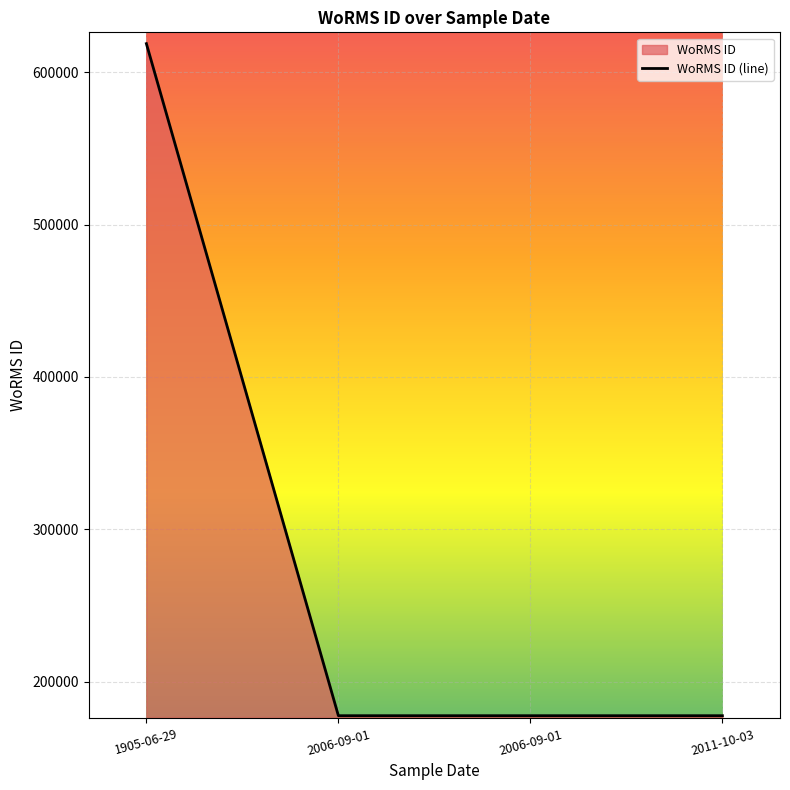

What is the smallest value displayed?

177595